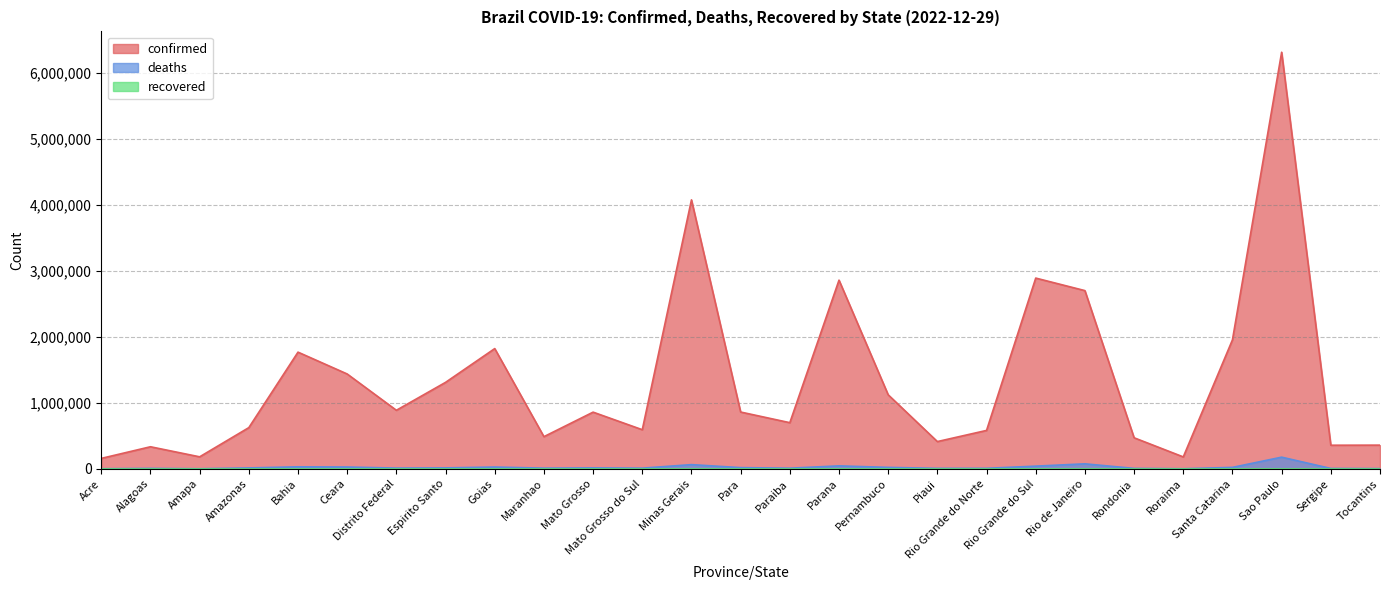

The value of confirmed at Pernambuco is 1122012. True or false?

True